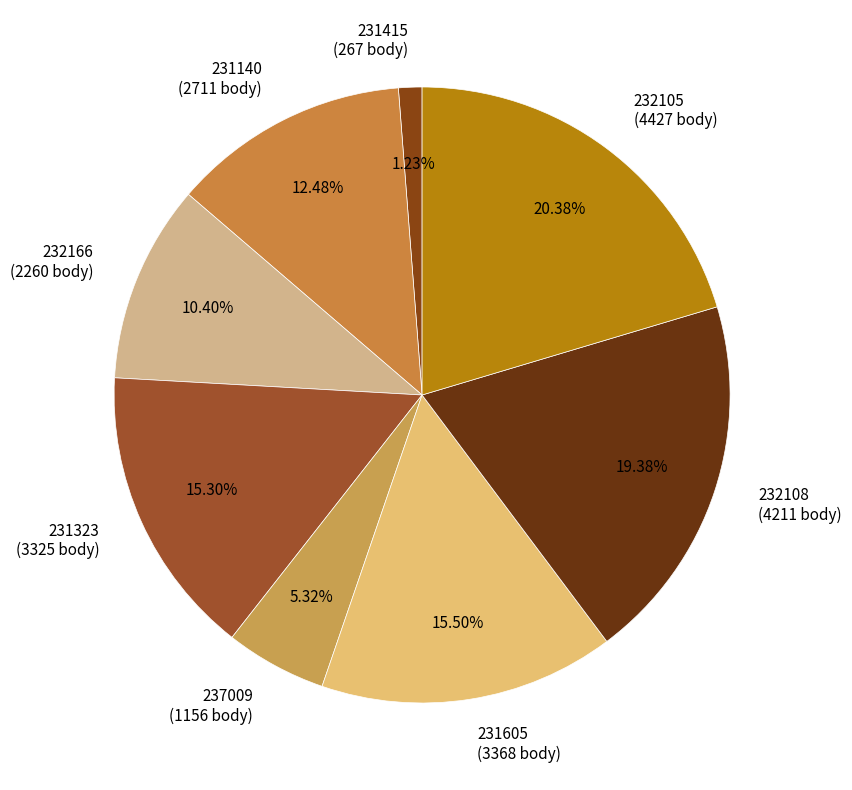

True or false: 232166 accounts for 10% of the total.

True